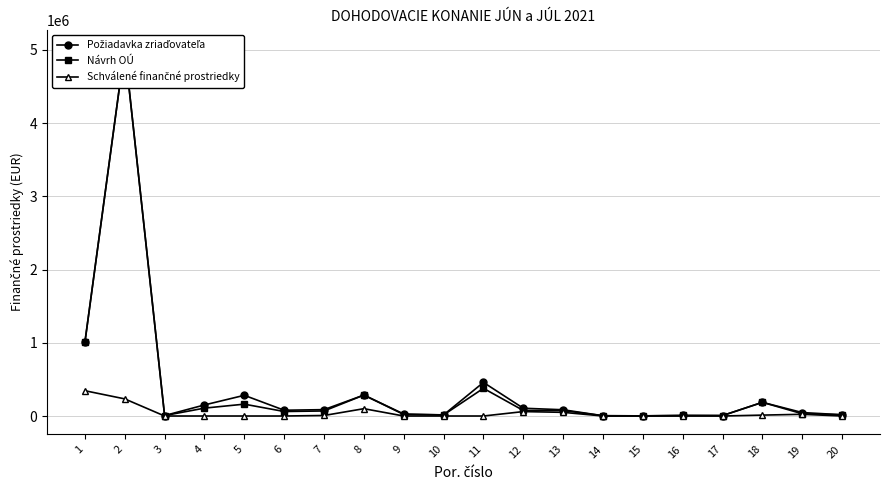

The value of Návrh OÚ at 10 is 15000. True or false?

True